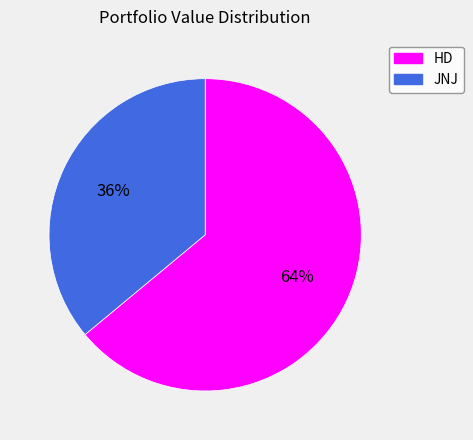

To the nearest percent, what portion does HD represent?

64%